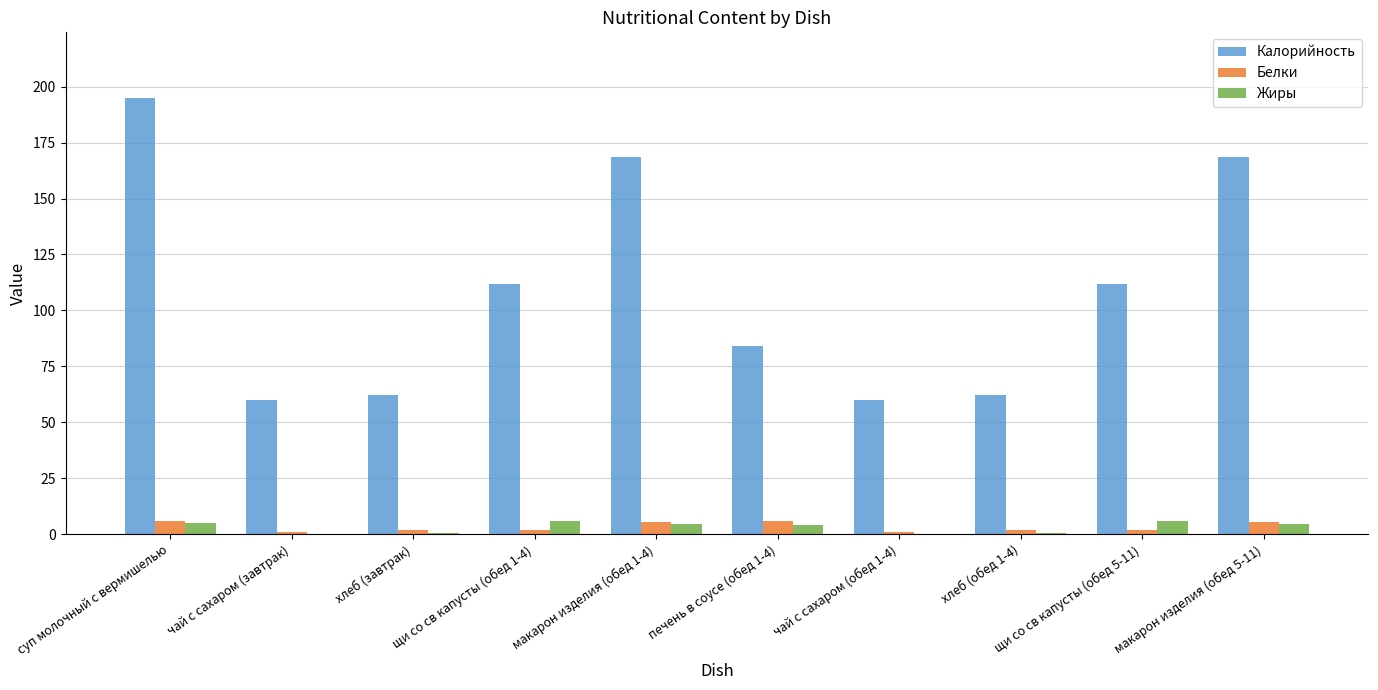

Which series has the largest total across all categories?

Калорийность